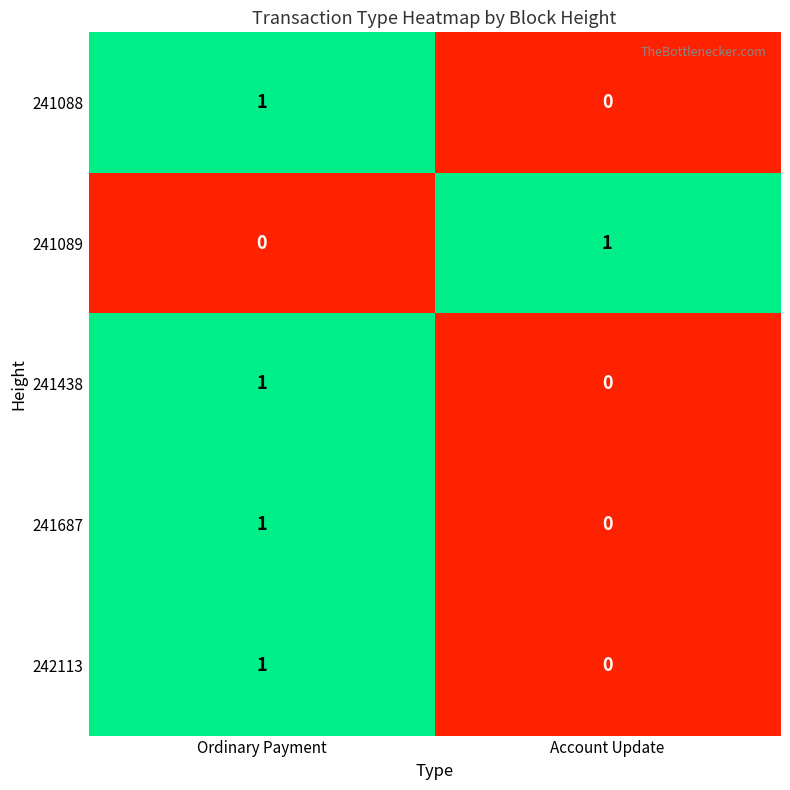

The 241687 series shows 1 at Ordinary Payment. True or false?

True